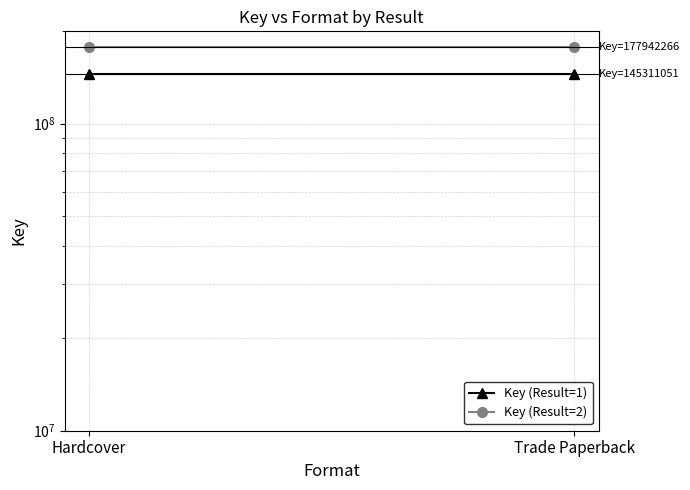

At Hardcover, list the series in order from smallest to largest.

Key (Result=1), Key (Result=2)